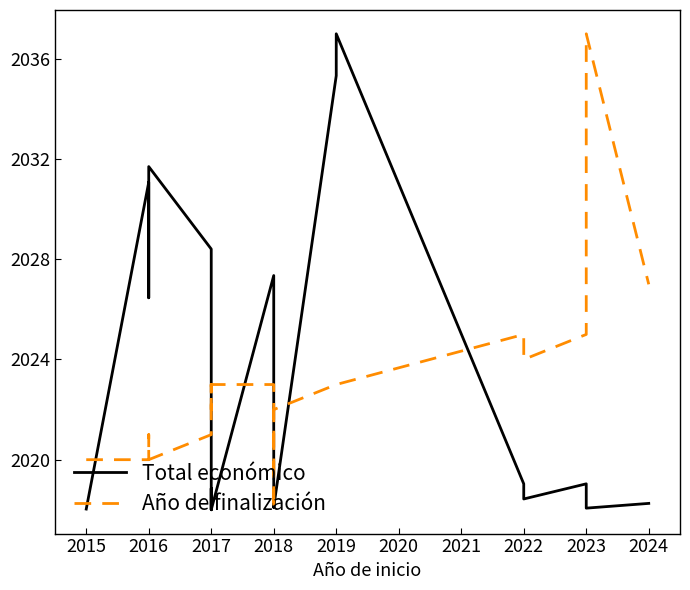

The value of Año de finalización at 2016 is 2020.0. True or false?

True